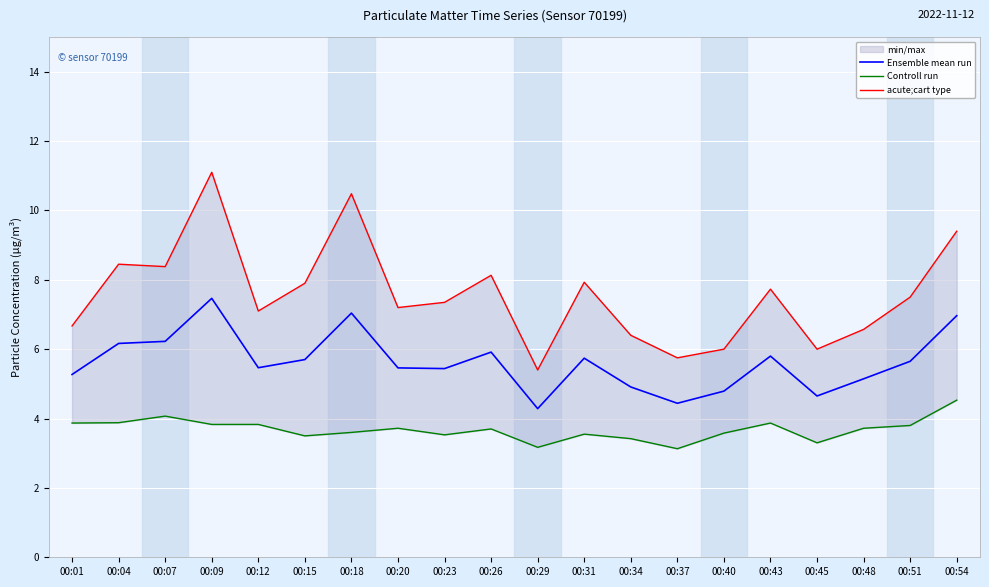

What is the difference between the highest and lowest values at 00:45?

2.7